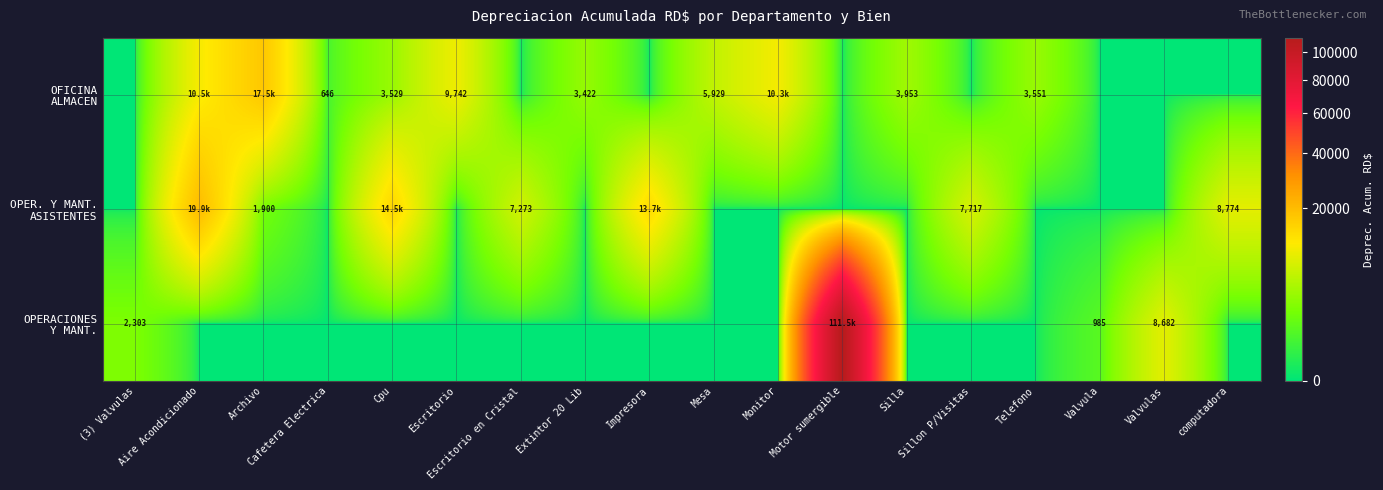

What is the difference between the second highest and minimum values in the row_0 series?

10532.7